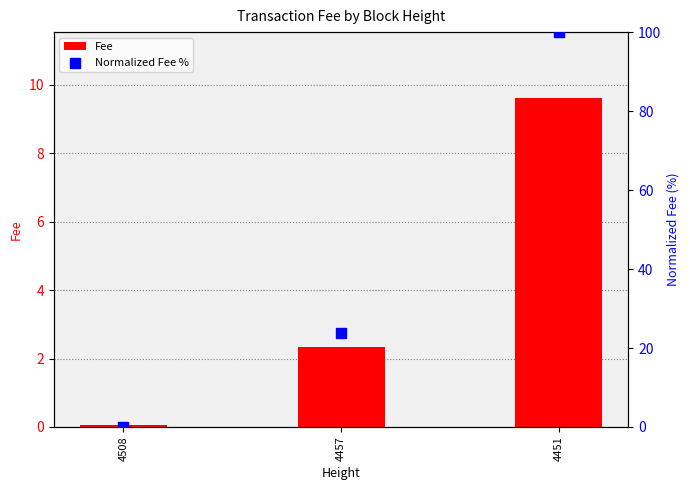

Which series has the largest total across all categories?

Normalized Fee %